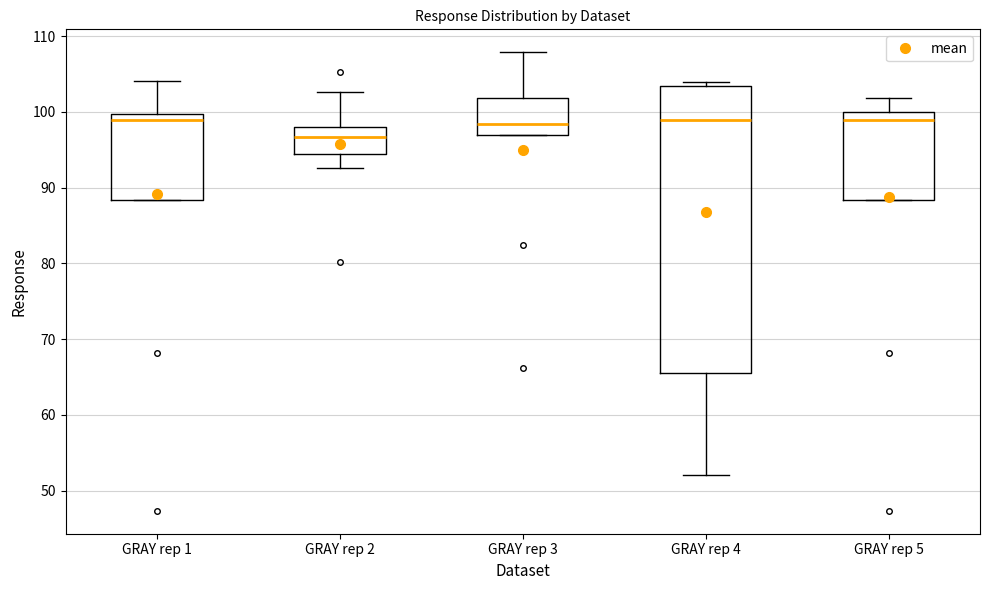

Which box is the tallest, from its lower edge to its upper edge?

GRAY rep 4